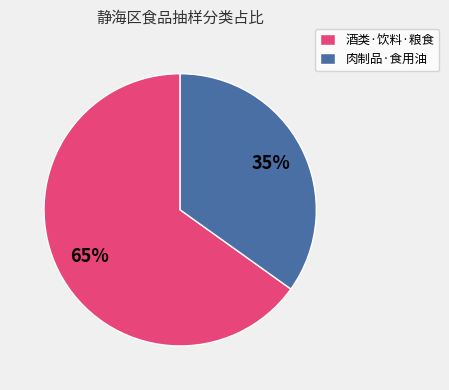

True or false: 肉制品·食用油 accounts for 35% of the total.

True